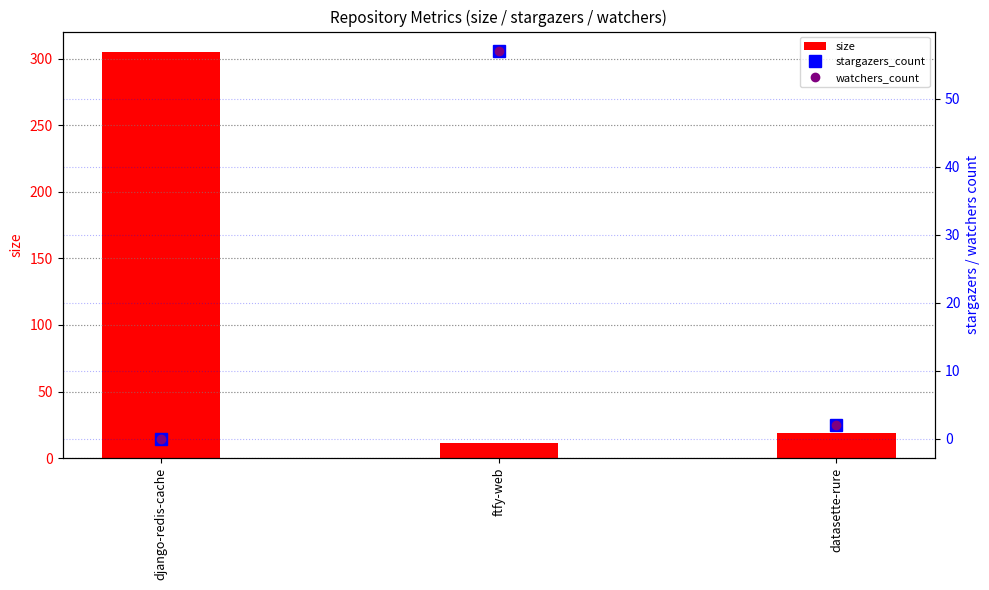

At how many categories does at least one series exceed 121?

1